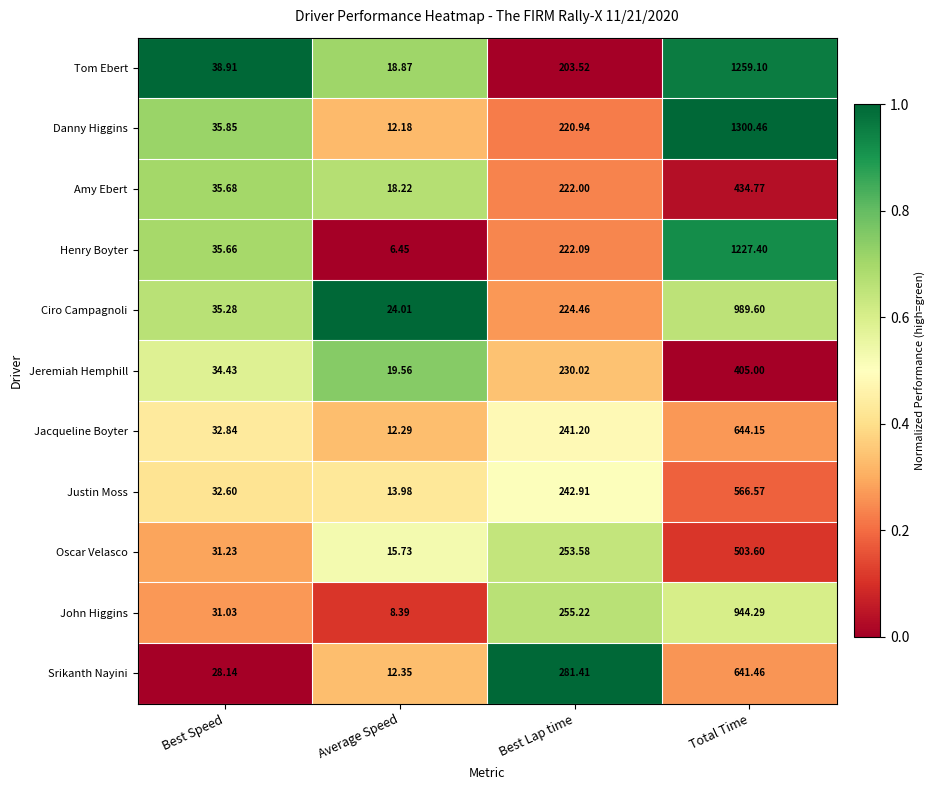

List the series in order of their peak value, highest first.

Danny Higgins, Tom Ebert, Henry Boyter, Ciro Campagnoli, John Higgins, Jacqueline Boyter, Srikanth Nayini, Justin Moss, Oscar Velasco, Amy Ebert, Jeremiah Hemphill